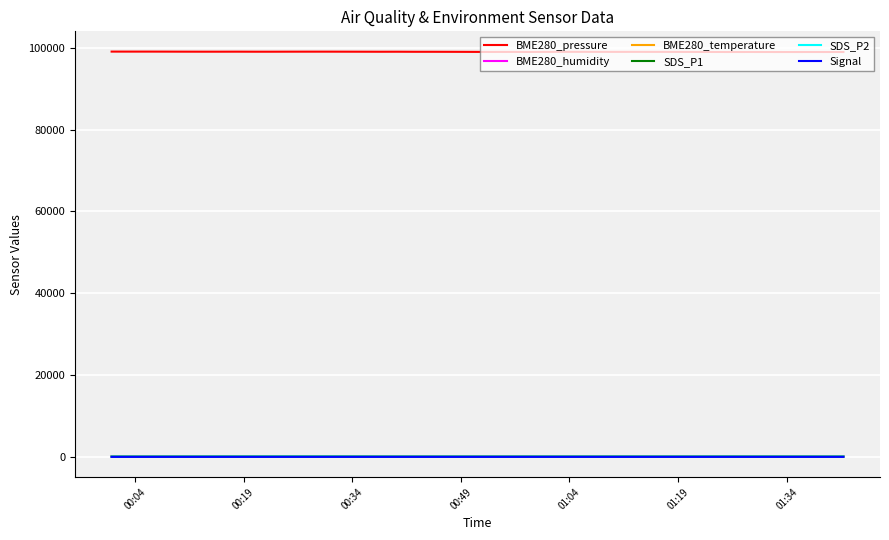

True or false: BME280_temperature and BME280_pressure cross at least once.

False